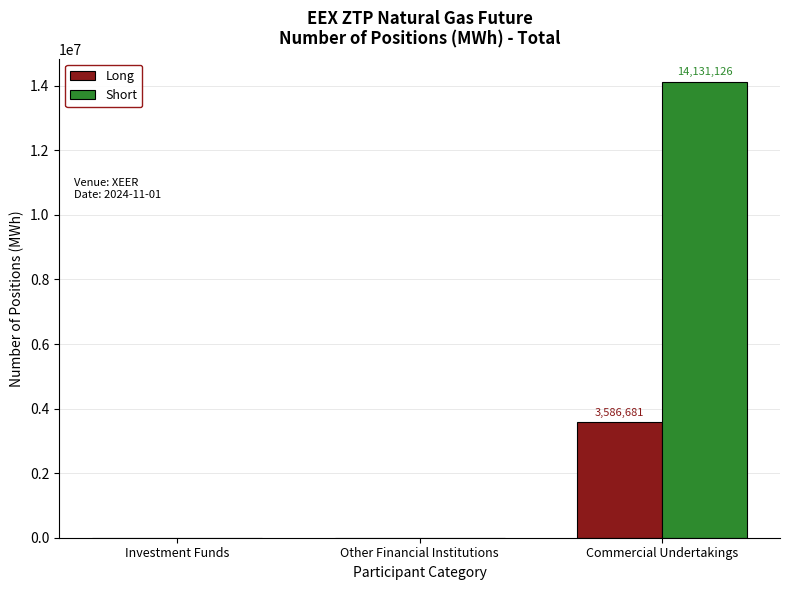

Is the value of Short at Commercial Undertakings greater than the value of Long at Investment Funds?

Yes